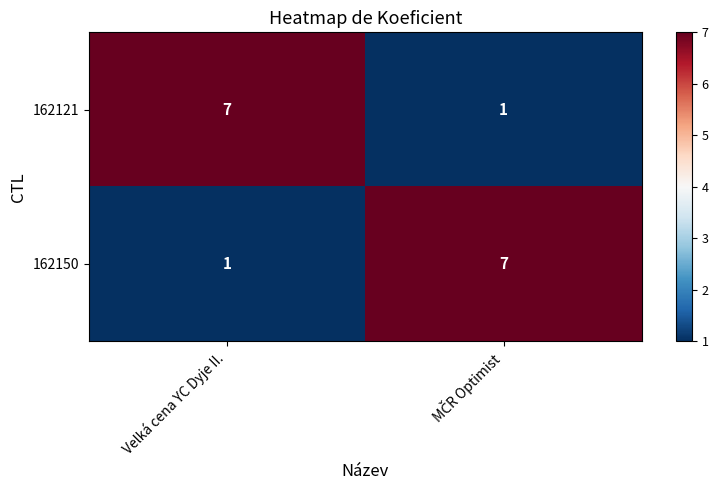

At Velká cena YC Dyje II., list the series in order from smallest to largest.

162150, 162121